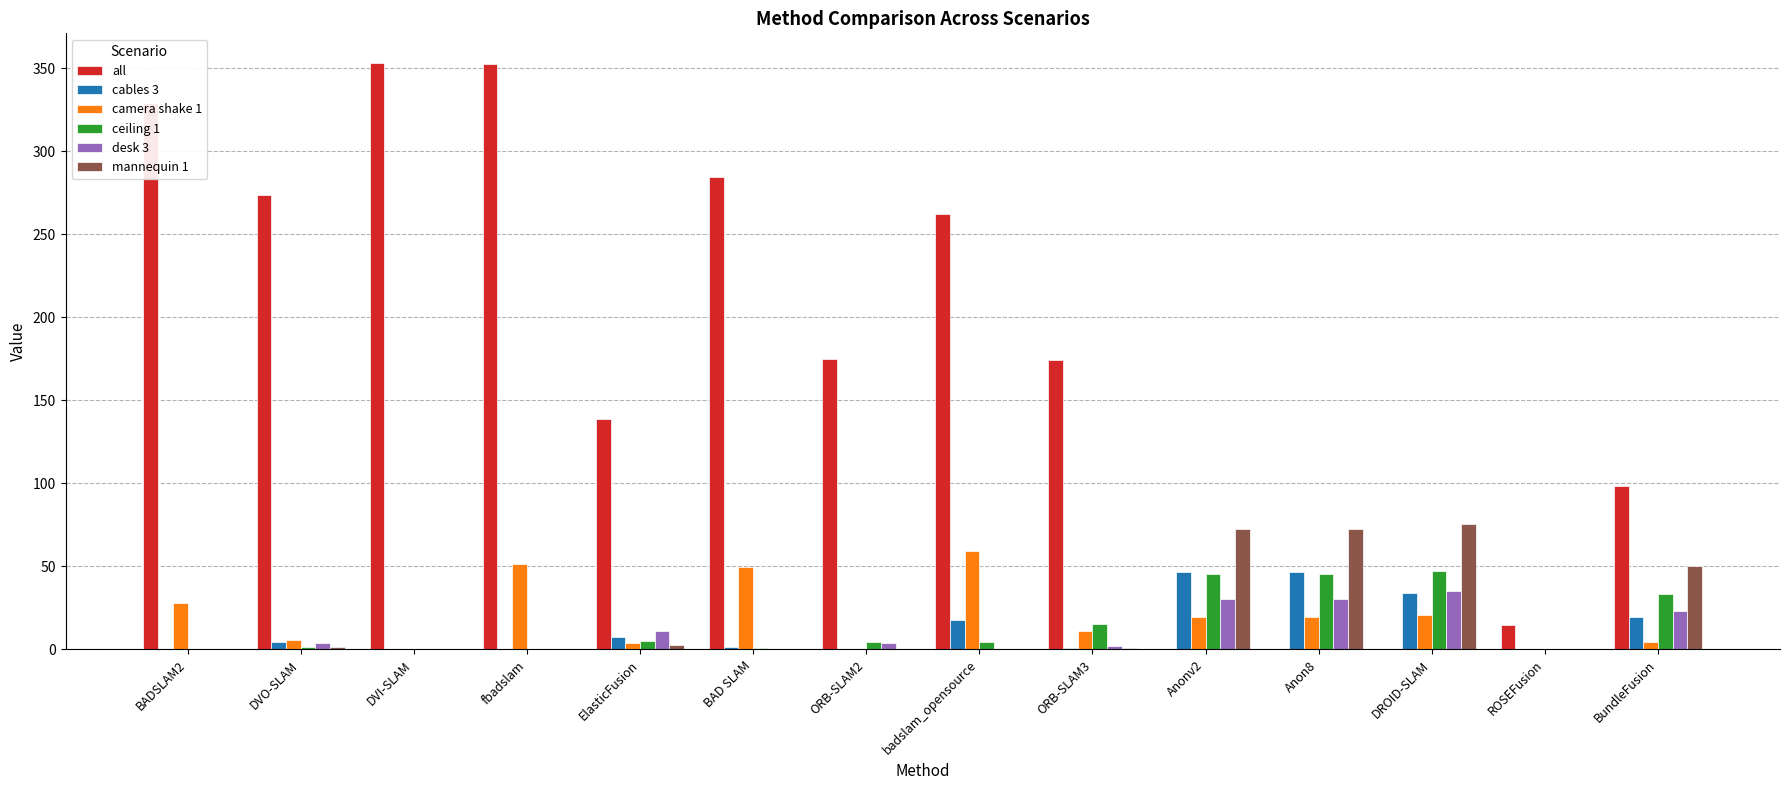

True or false: mannequin 1 has a value of 17.7 at Anon8.

False